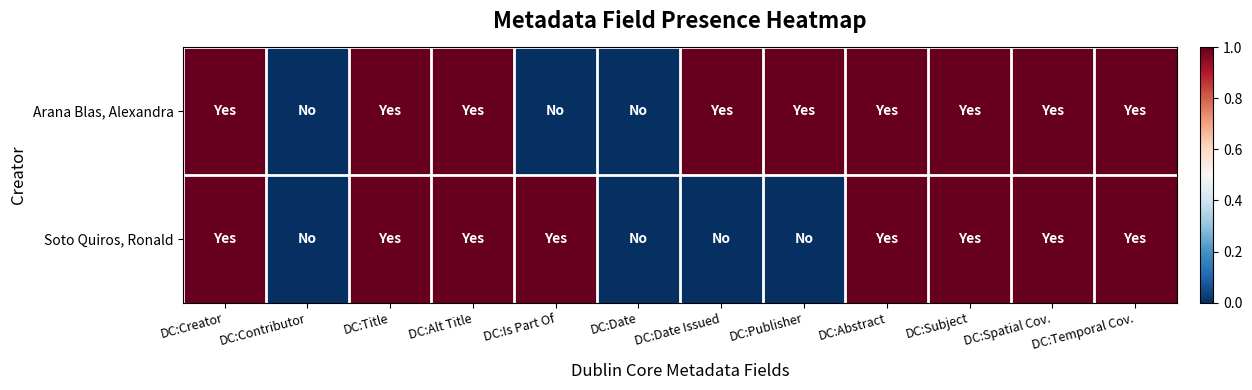

What is the difference between the highest and lowest values at DC:Publisher?

1